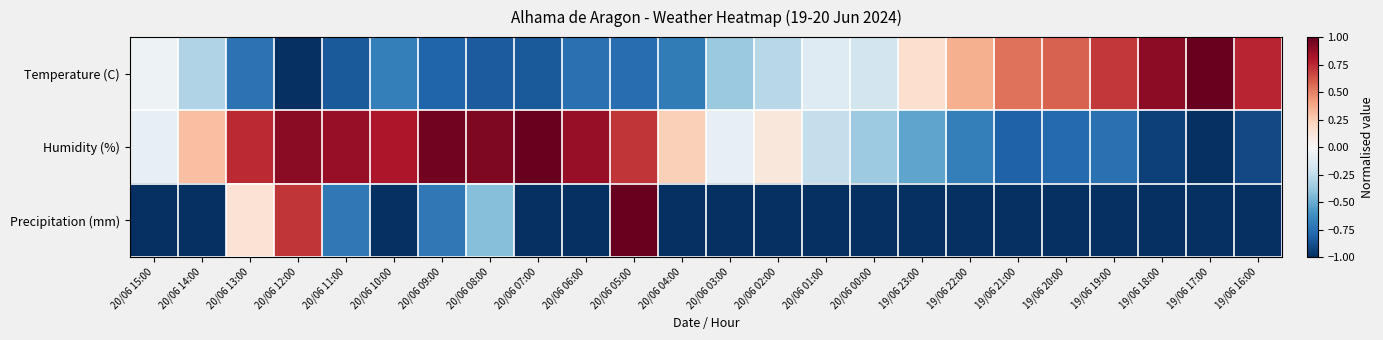

List the series in order of their peak value, highest first.

Temperature (C), Humidity (%), Precipitation (mm)